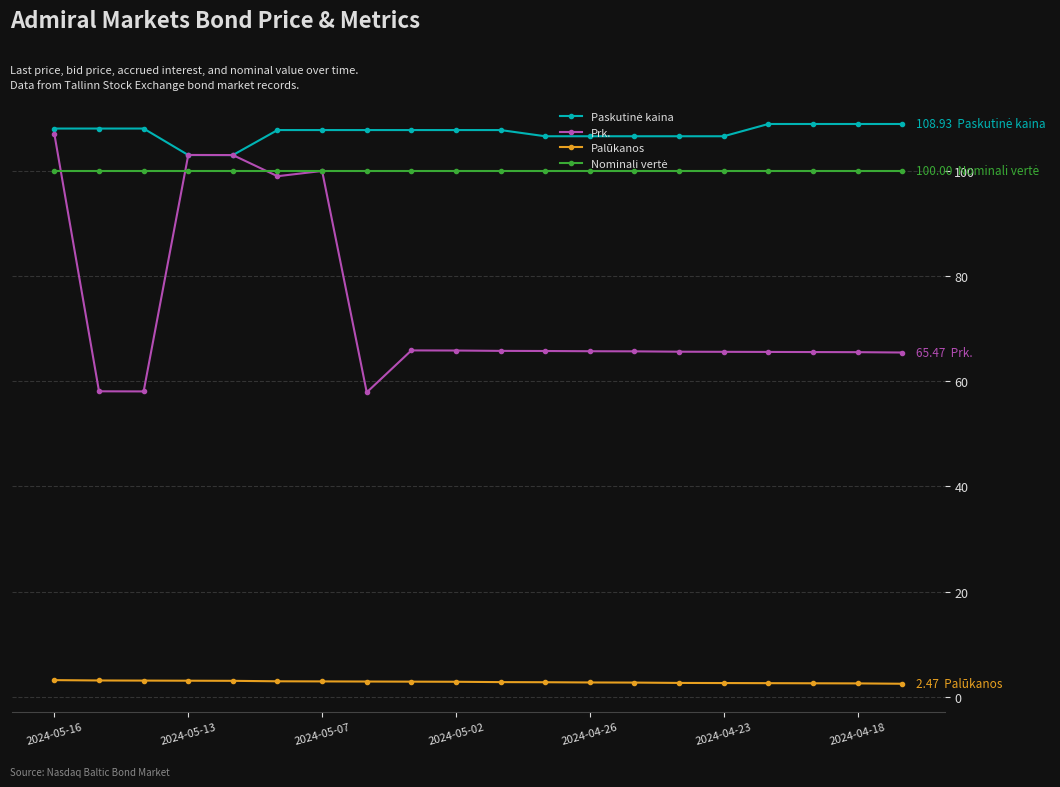

Which series has the largest range (max minus min)?

Prk.